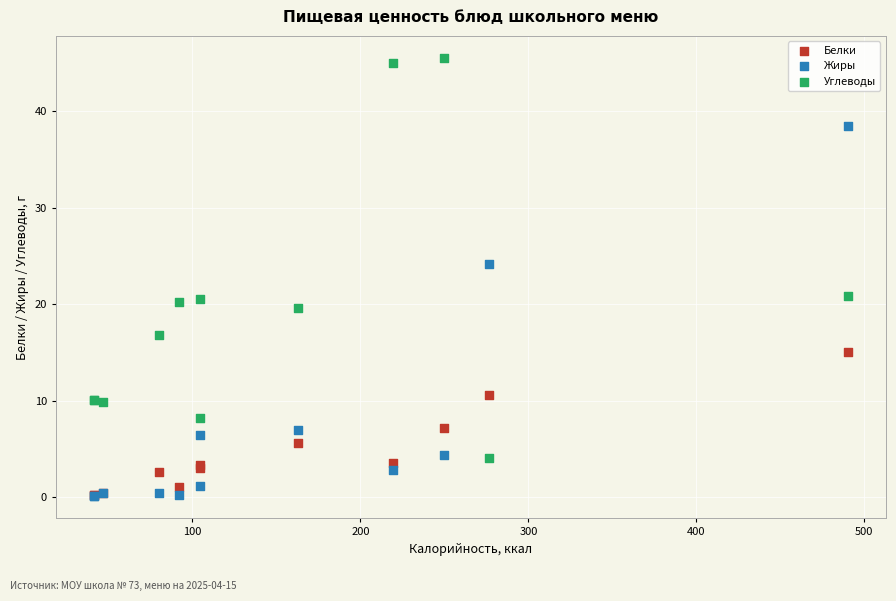

In the Жиры series, what Y value is closest to 19?

24.2